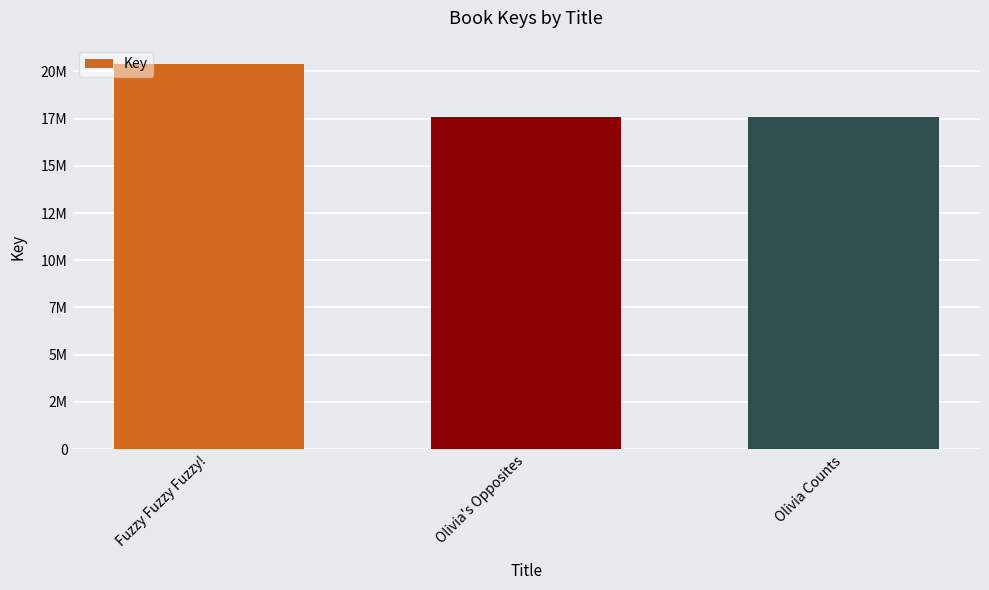

Reading right to left, extract all data points from this chart.

Olivia Counts=17560682	Olivia's Opposites=17560765	Fuzzy Fuzzy Fuzzy!=20379506